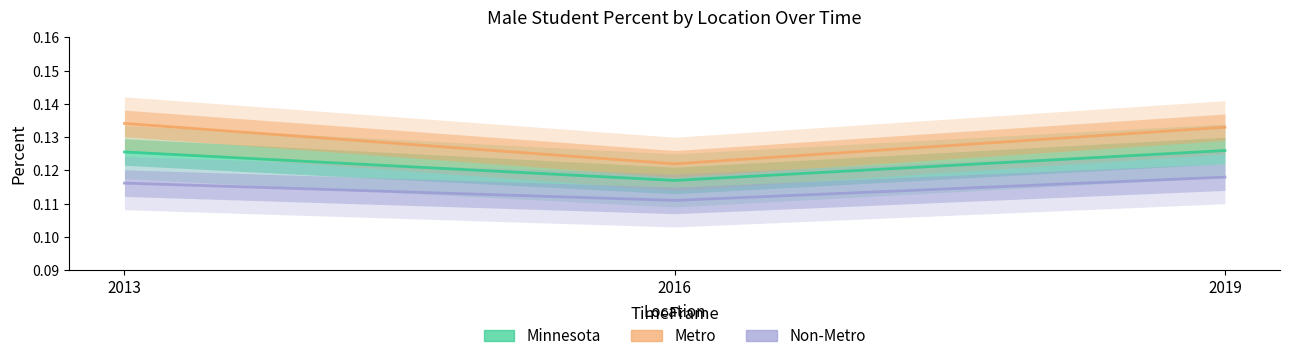

What is the minimum value for Minnesota?

0.1